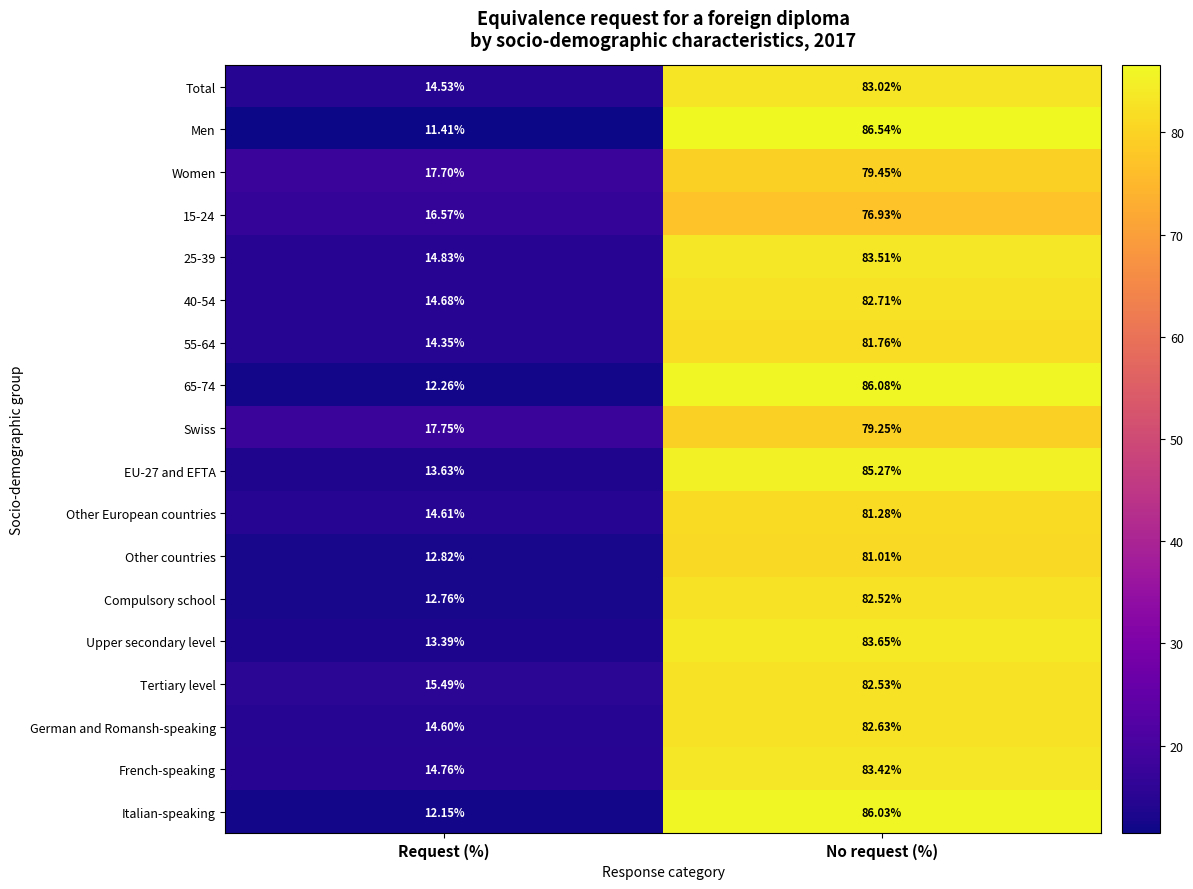

List the labels in order of Swiss value, largest first.

No request (%), Request (%)